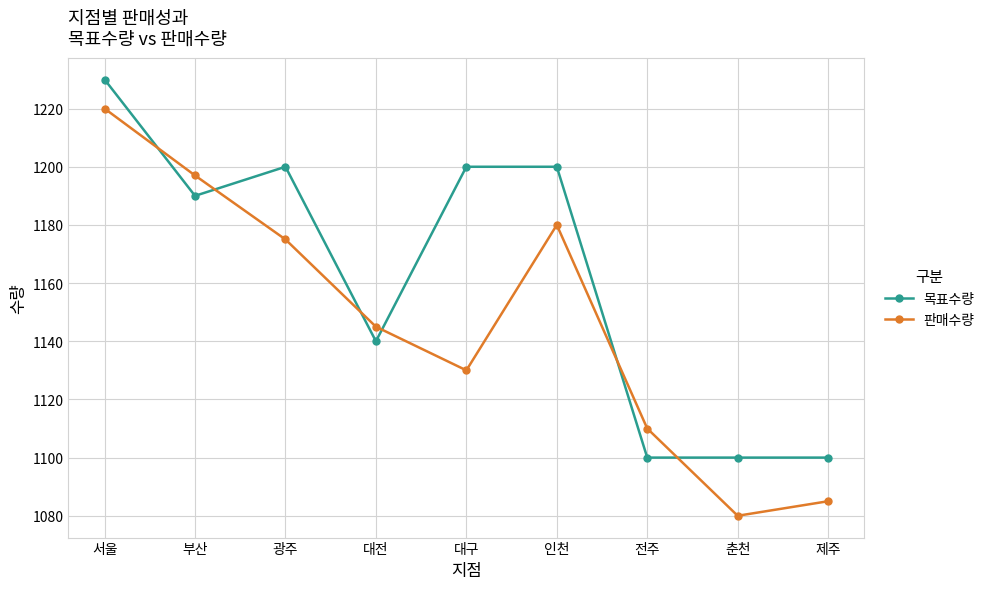

Reading left to right, transcribe all the data shown in this chart.

목표수량: 서울=1230	부산=1190	광주=1200	대전=1140	대구=1200	인천=1200	전주=1100	춘천=1100	제주=1100
판매수량: 서울=1220	부산=1197	광주=1175	대전=1145	대구=1130	인천=1180	전주=1110	춘천=1080	제주=1085